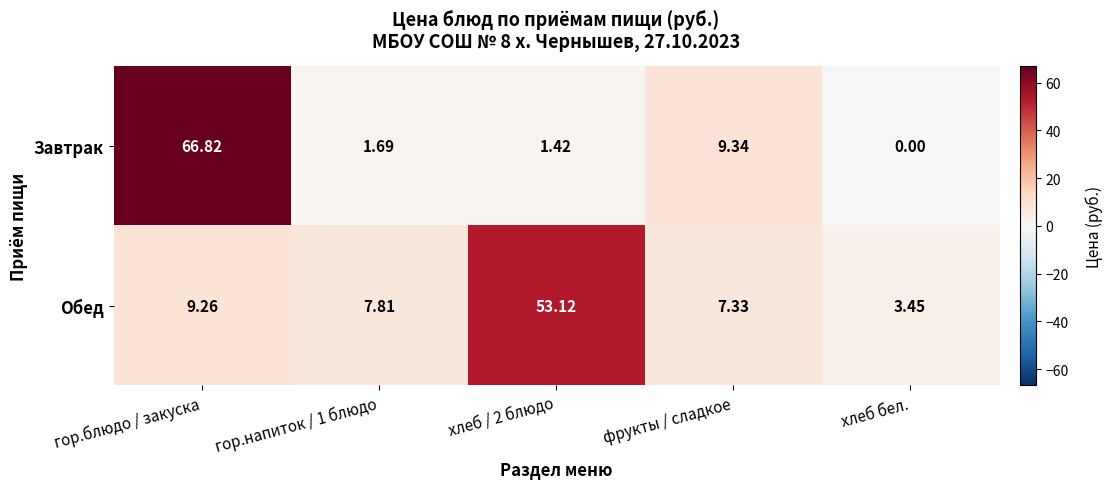

Which series has the largest total across all categories?

Обед